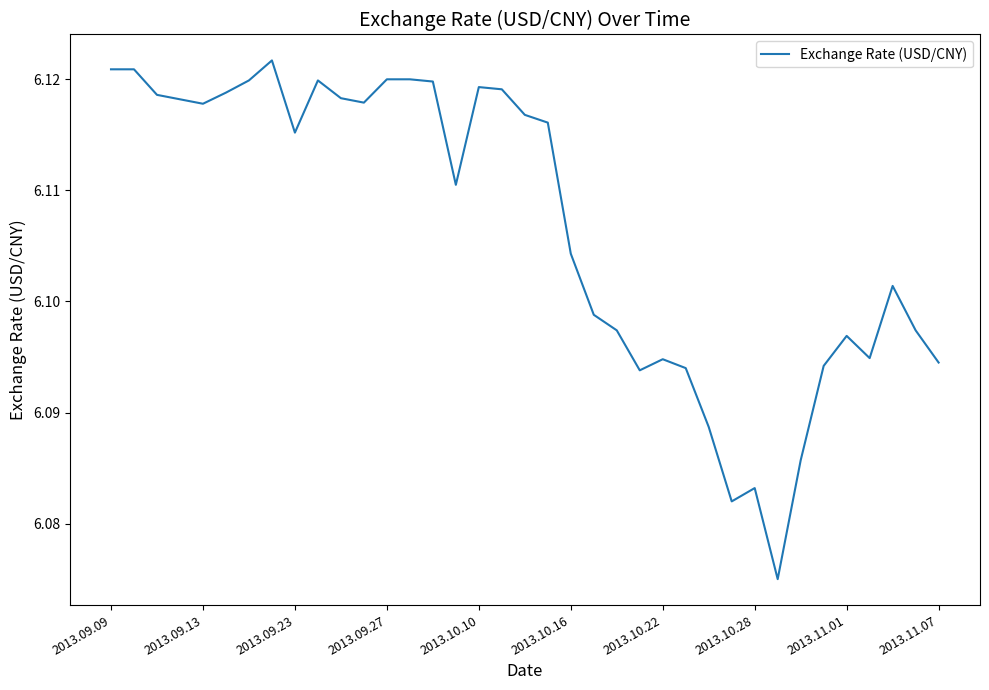

How many lines are shown in the chart?

1